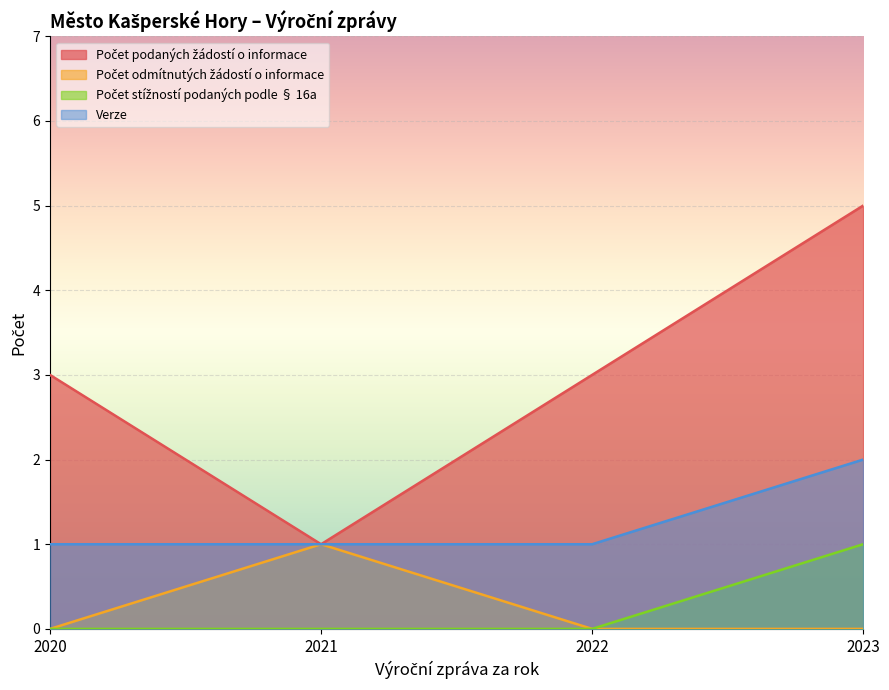

Which series changed the most between 2020 and 2021?

Počet podaných žádostí o informace